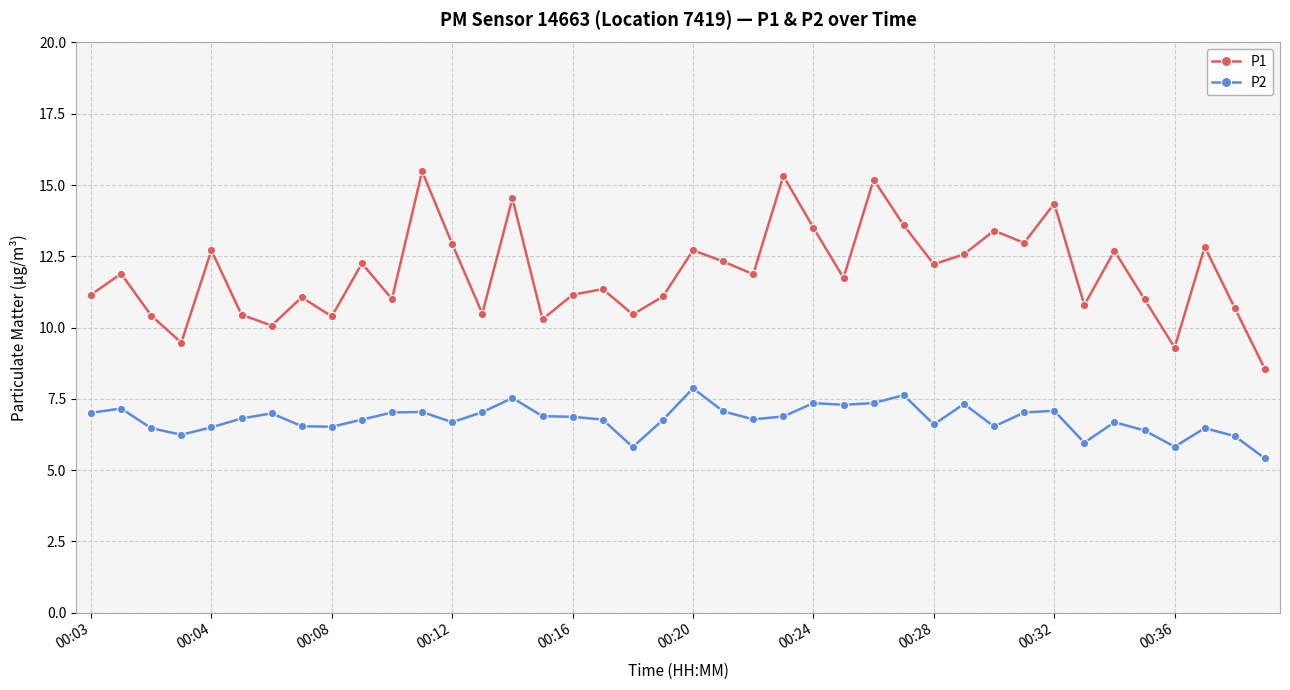

What is the value of the P2 point at the 1st from the left?

7.0